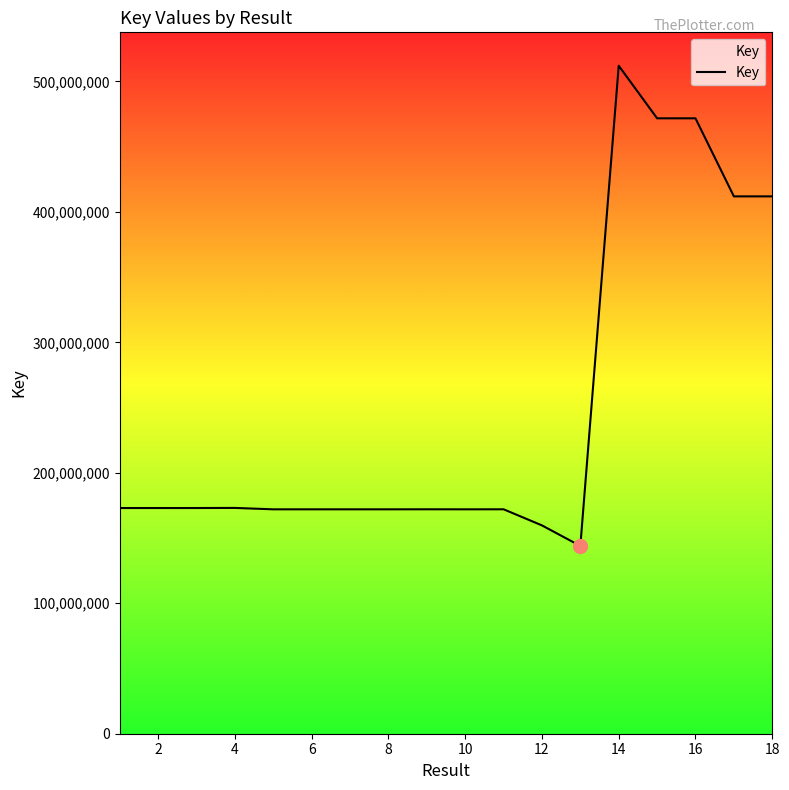

What is the smallest value displayed?

143925669